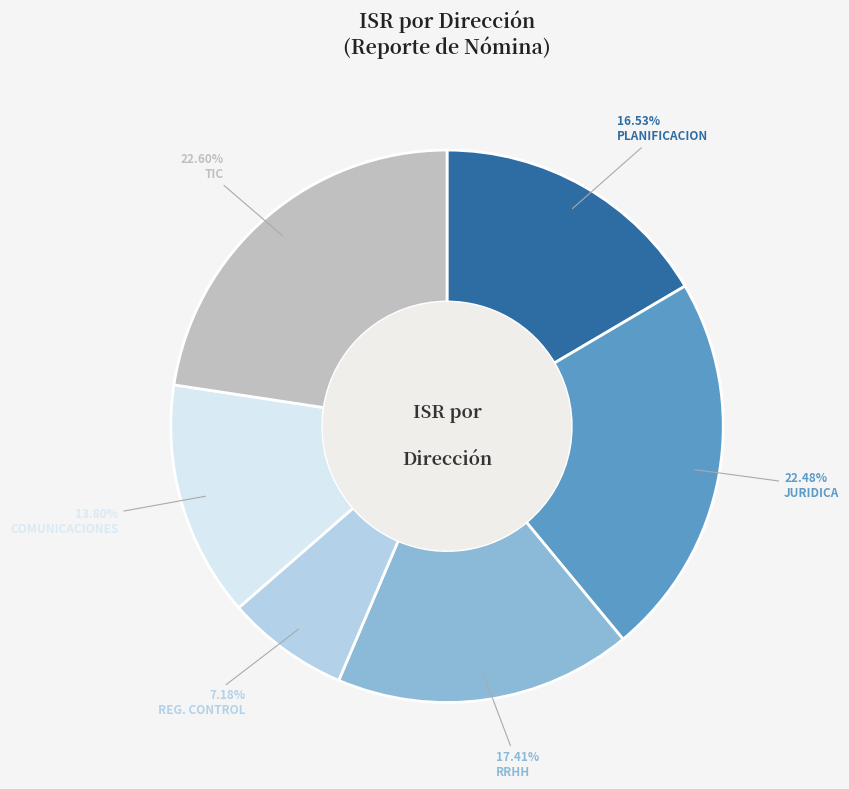

Does any single category account for the majority?

No